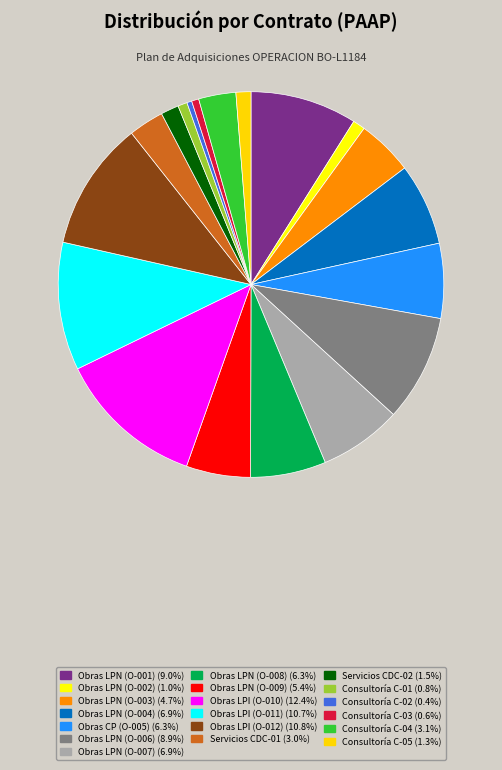

True or false: Obras LPN (O-004) accounts for 7% of the total.

True